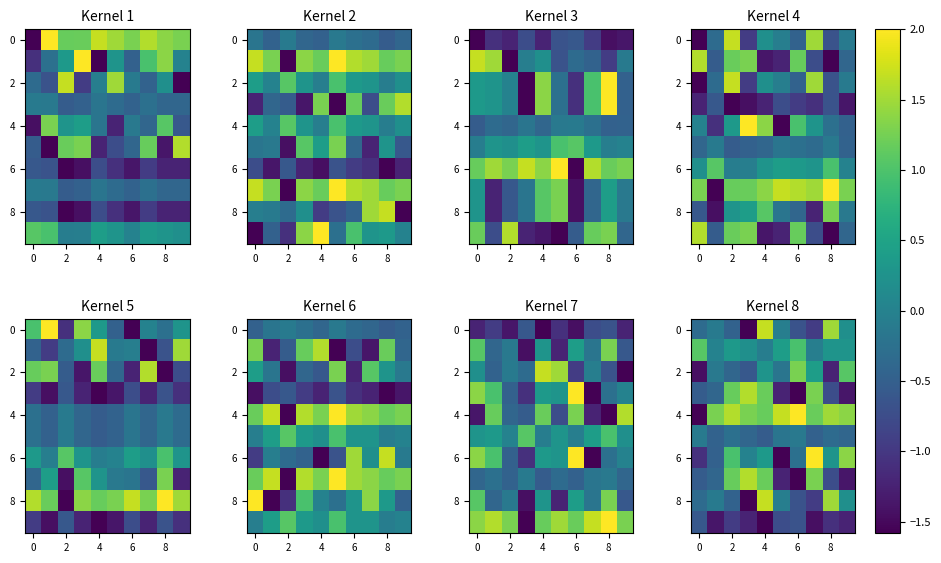

What is the difference between the maximum and minimum values in the 0 series?

3.3